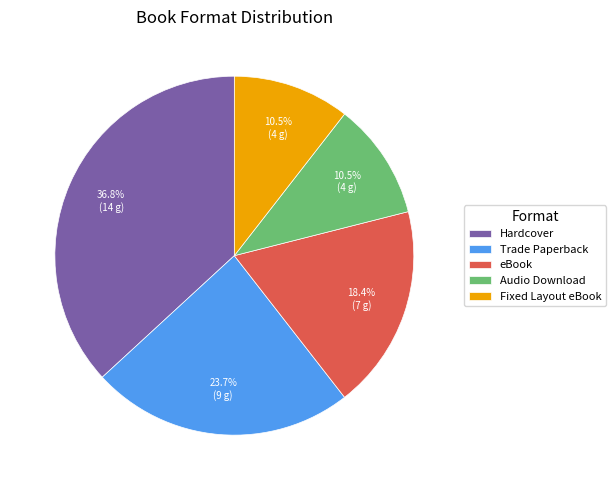

Is there any slice that represents more than half of the pie?

No